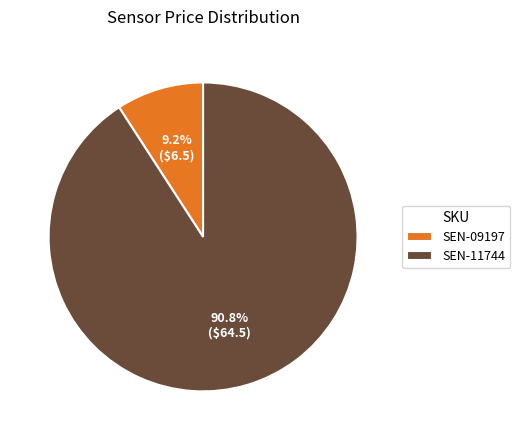

Count the number of slices in the pie.

2